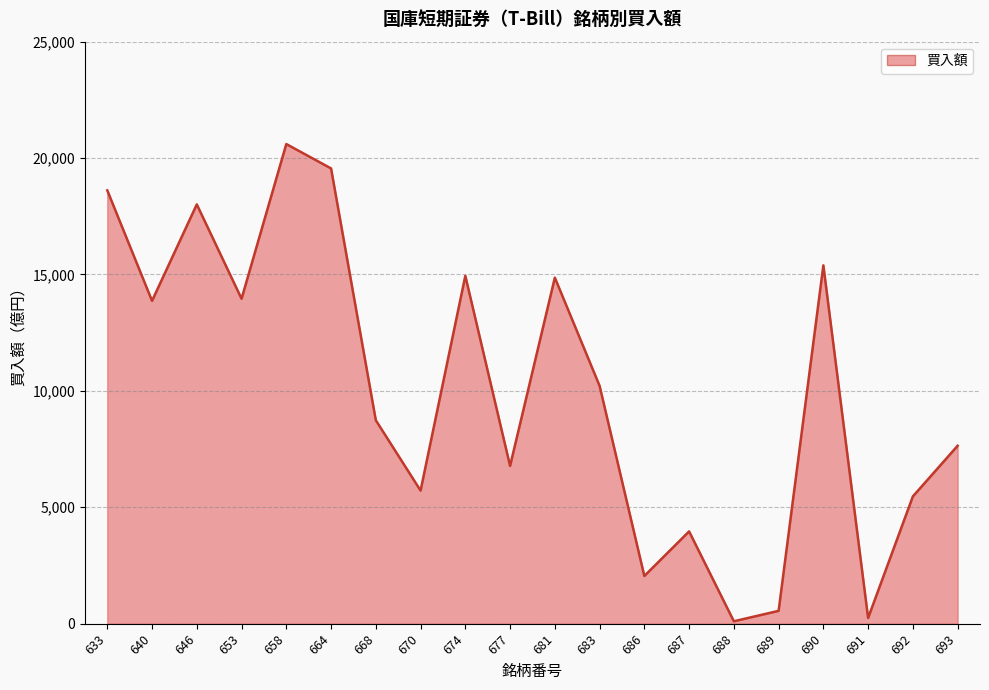

What is the ratio of the value at 677 to the value at 686?

3.3